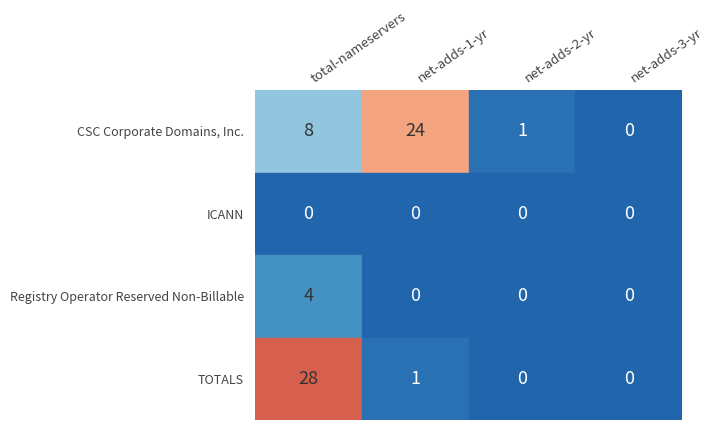

At total-nameservers, list the series in order from smallest to largest.

ICANN, Registry Operator Reserved Non-Billable, CSC Corporate Domains, Inc., TOTALS